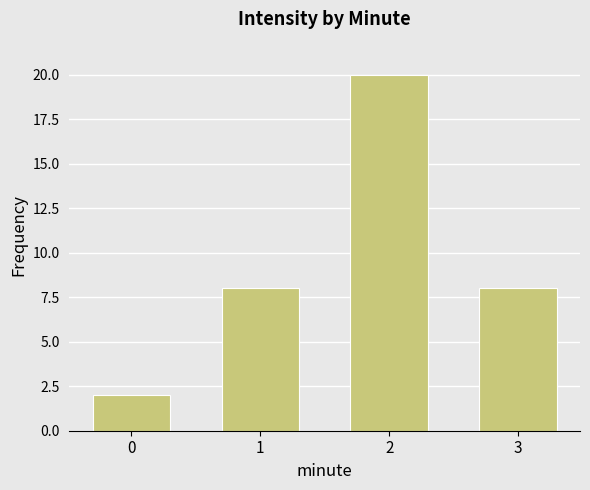

Count the number of categories in the chart.

4